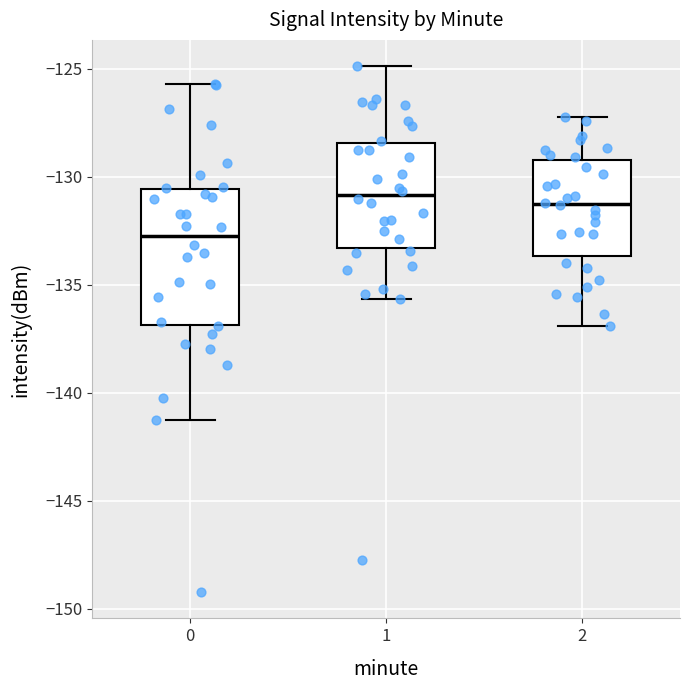

Comparing the boxes themselves (not the whiskers), which one is the tallest?

0